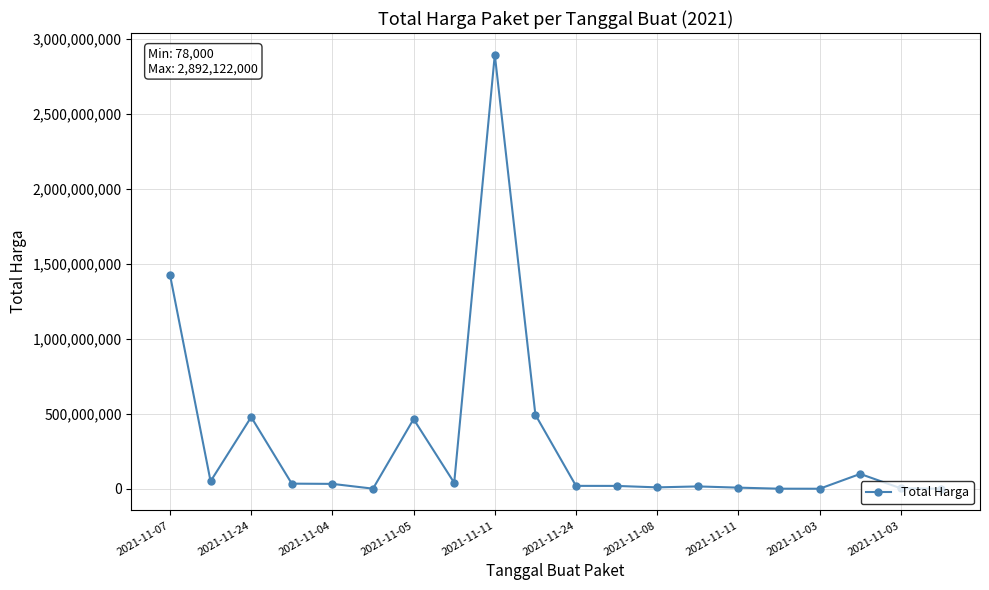

What is the maximum value shown in the chart?

2892122000